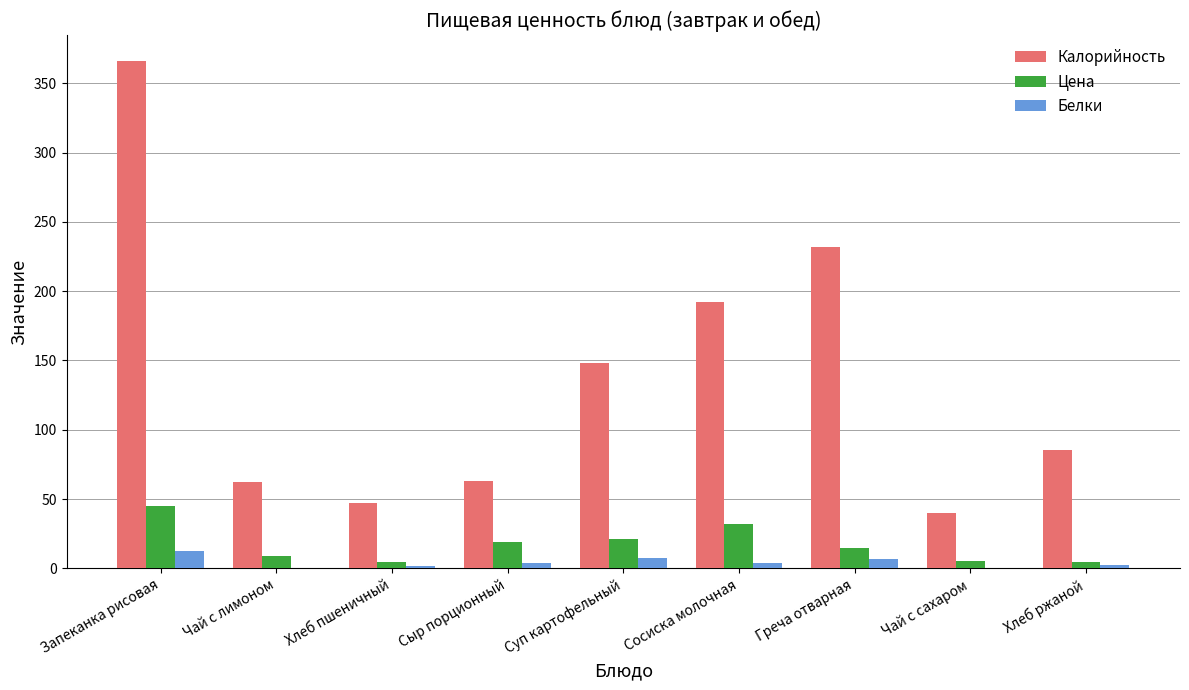

Are the bars horizontal?

No